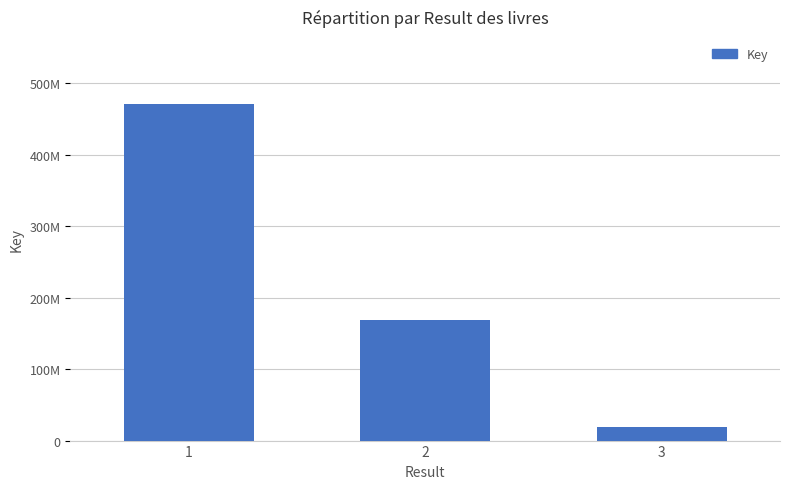

Are the bars horizontal?

No